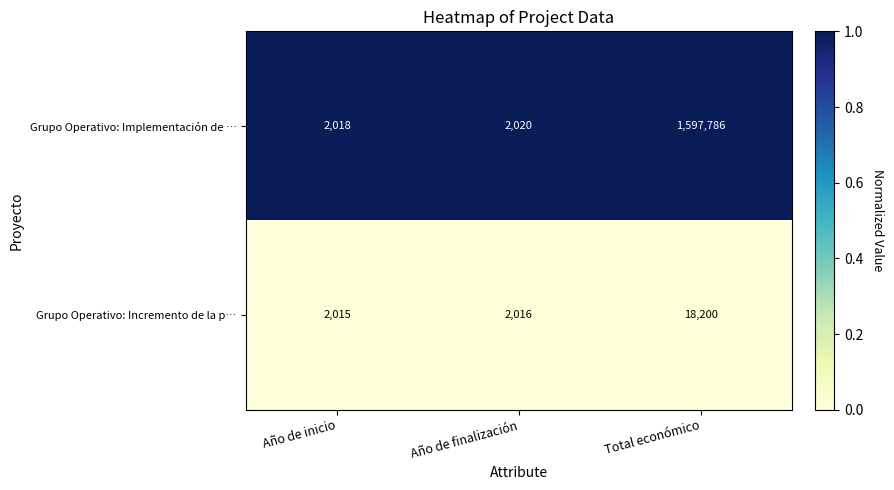

What is the maximum value shown in the chart?

1597786